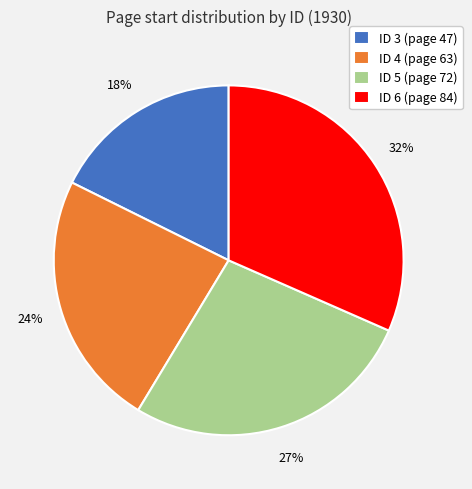

To the nearest percent, what is the difference between the largest and smallest slice percentages?

14%